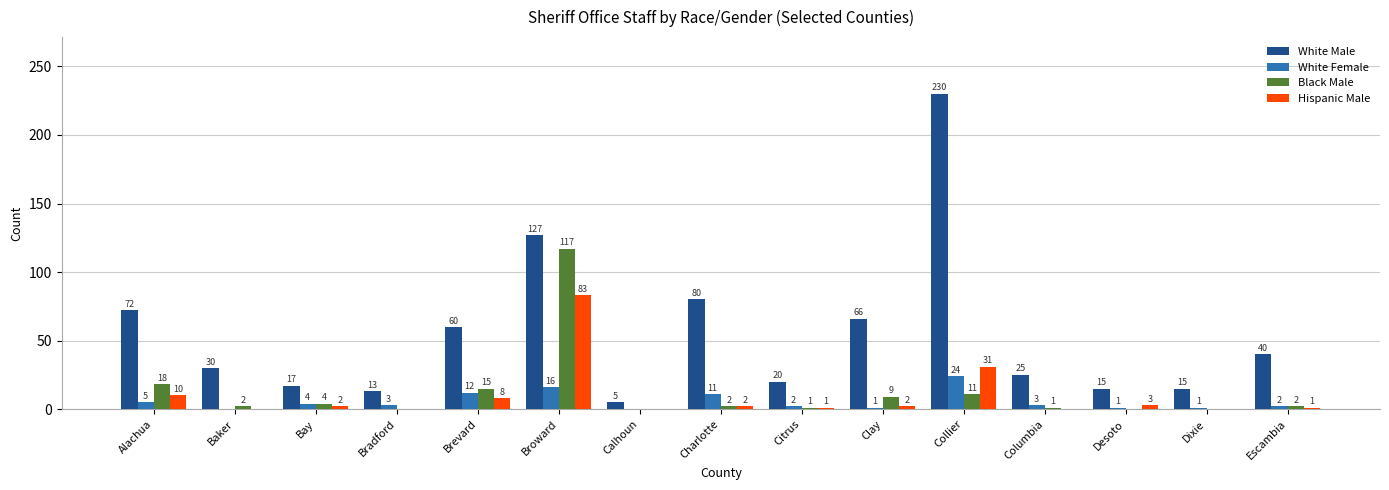

What is the sum of all White Female values?

85